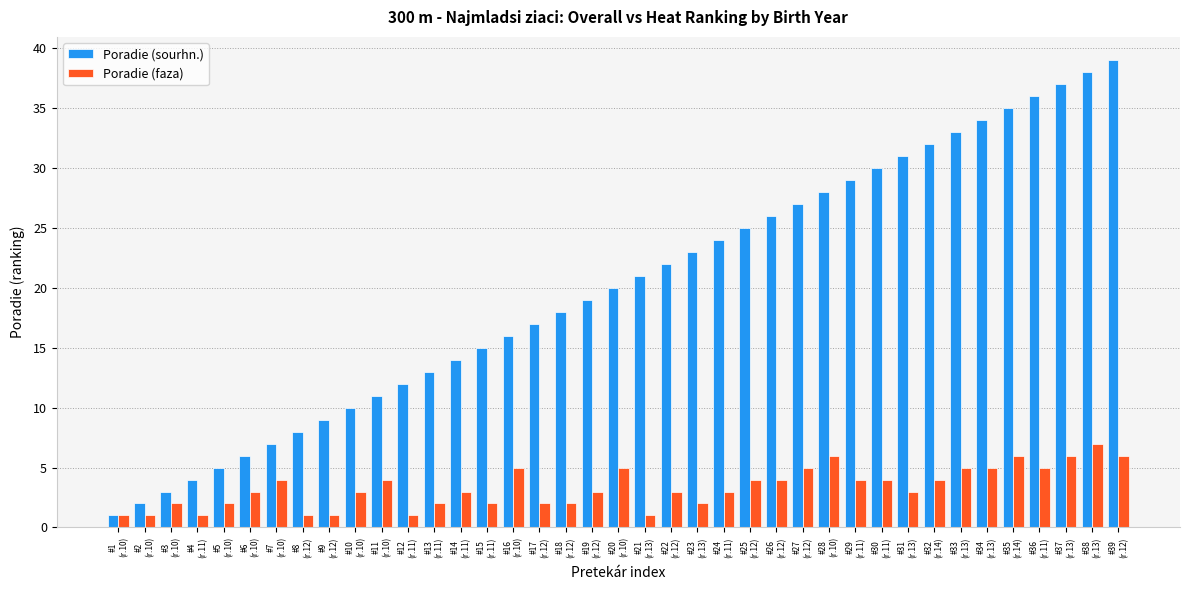

What is the average value of the Poradie (faza) series?

3